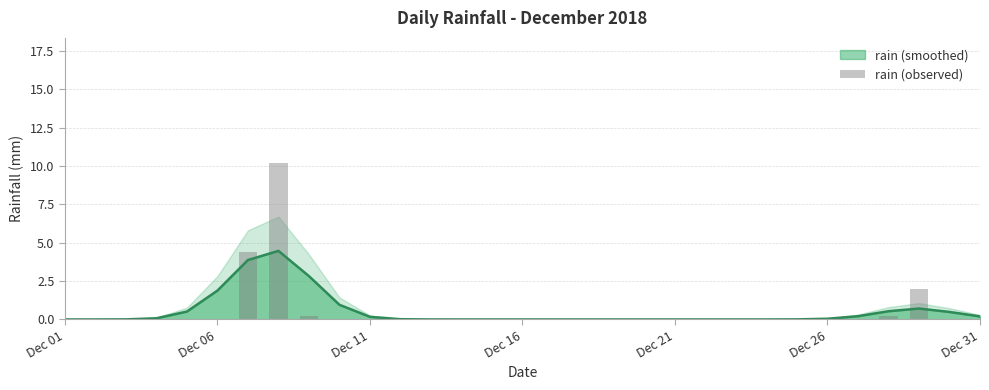

What is the sum of all values?

17.0